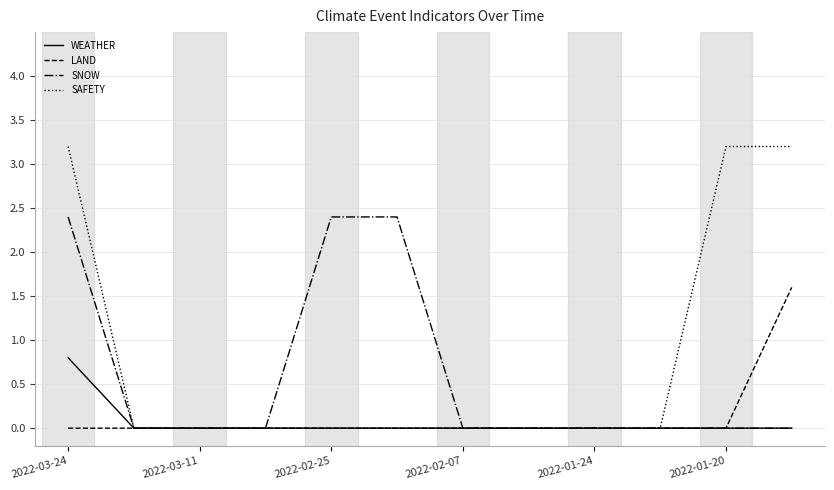

List the series in order of their peak value, highest first.

SAFETY, SNOW, LAND, WEATHER